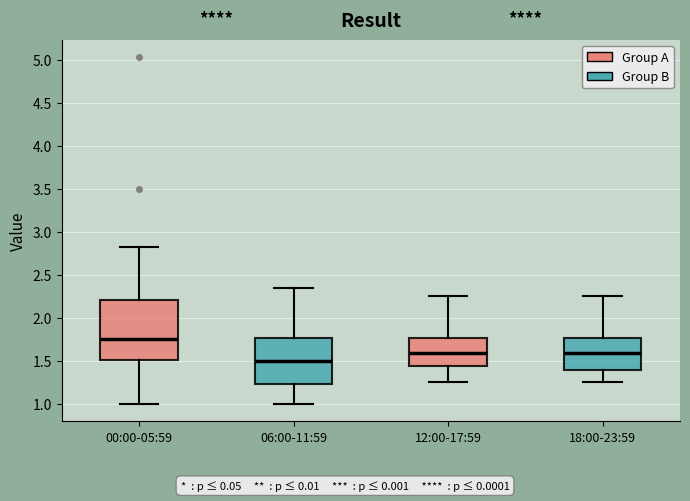

Where is the lower edge of the box for 12:00-17:59 on the y-axis? The values are not printed on the chart, so give them approximately, as read against the axis.

1.45